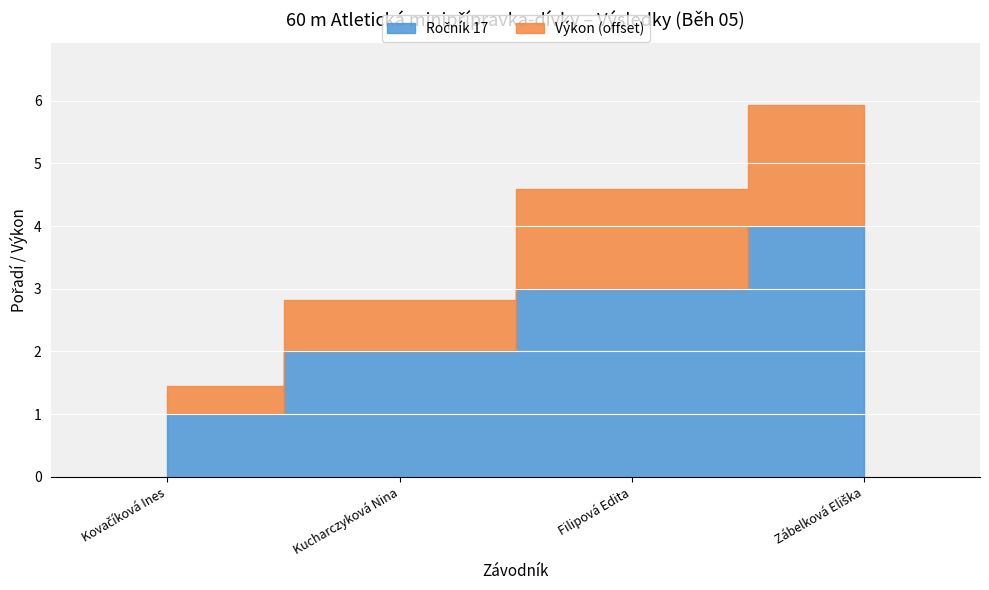

How many categories are shown in the chart?

4